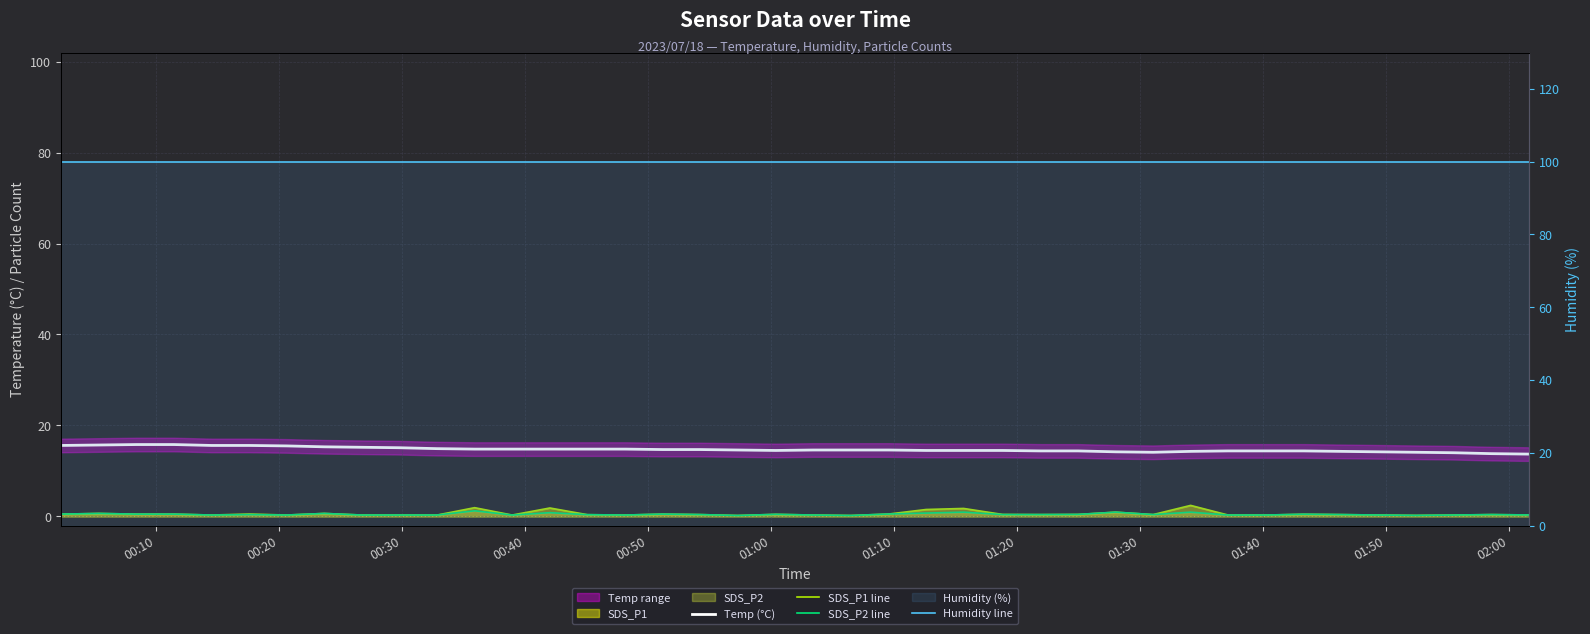

How many lines are shown in the chart?

4